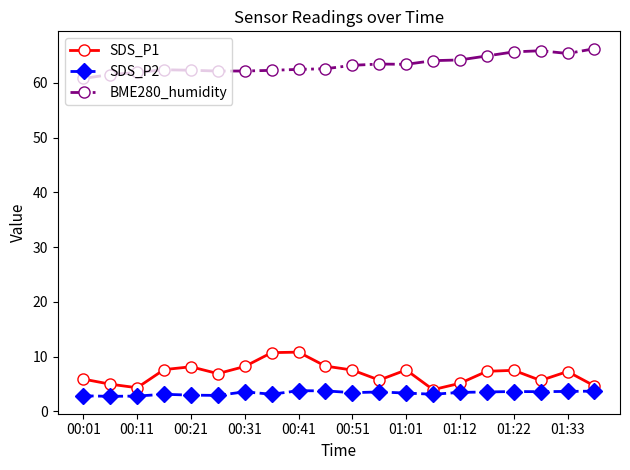

Which series has the largest total across all categories?

BME280_humidity